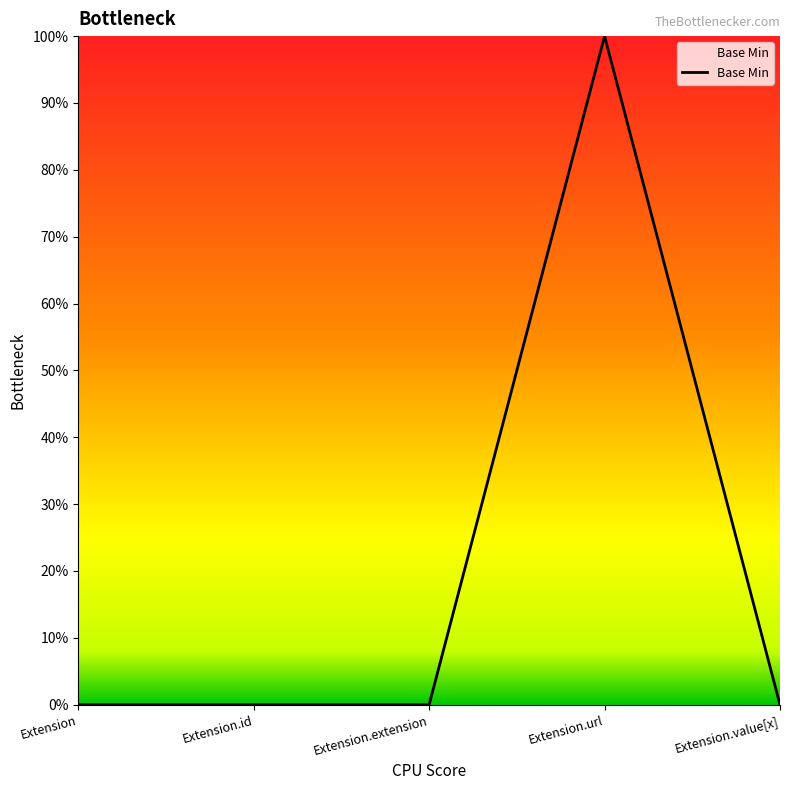

Does the chart have visible grid lines?

No